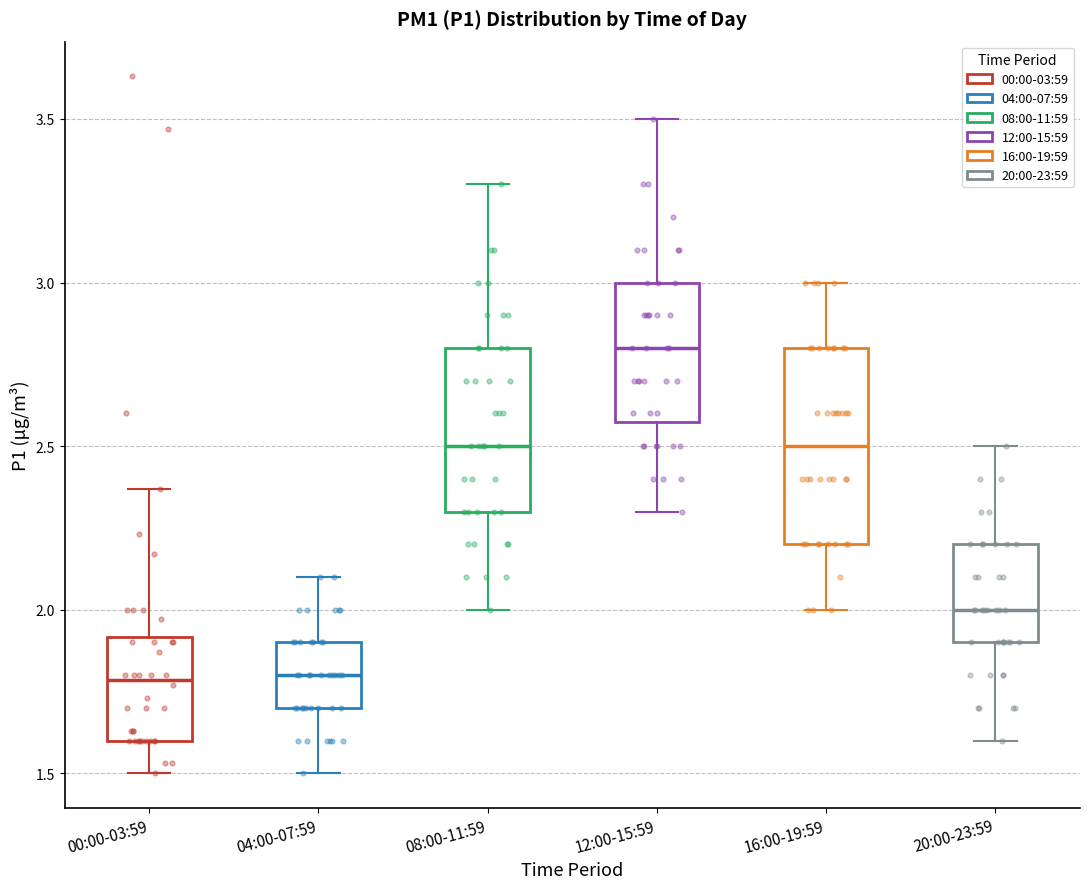

Reading left to right, transcribe this box plot: for each box, give where its median line is, the range the box spans, and where its two whiskers end, as read against the y-axis. The values are not printed on the chart, so give them approximately, as read against the axis.

00:00-03:59: median 1.80, box 1.60 to 1.90, whiskers 1.50 to 2.35
04:00-07:59: median 1.80, box 1.70 to 1.90, whiskers 1.50 to 2.10
08:00-11:59: median 2.50, box 2.30 to 2.80, whiskers 2.00 to 3.30
12:00-15:59: median 2.80, box 2.60 to 3.00, whiskers 2.30 to 3.50
16:00-19:59: median 2.50, box 2.20 to 2.80, whiskers 2.00 to 3.00
20:00-23:59: median 2.00, box 1.90 to 2.20, whiskers 1.60 to 2.50